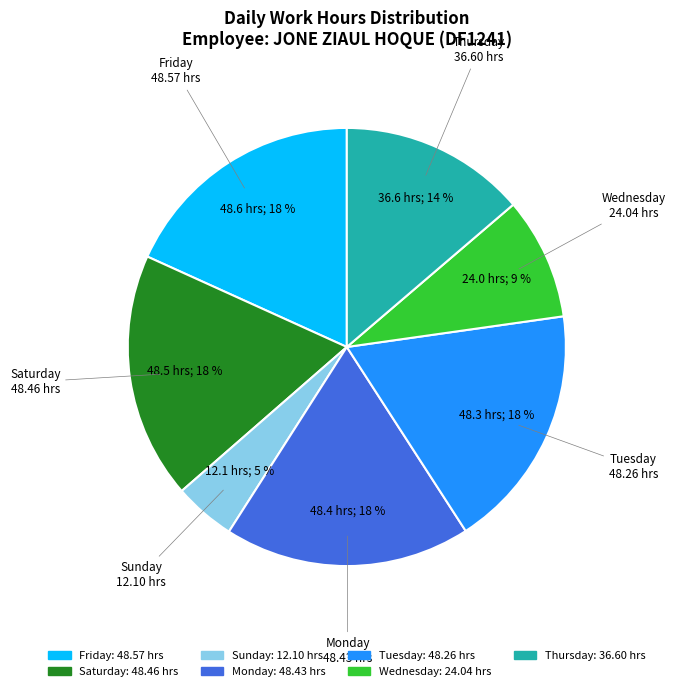

Does any single category account for the majority?

No